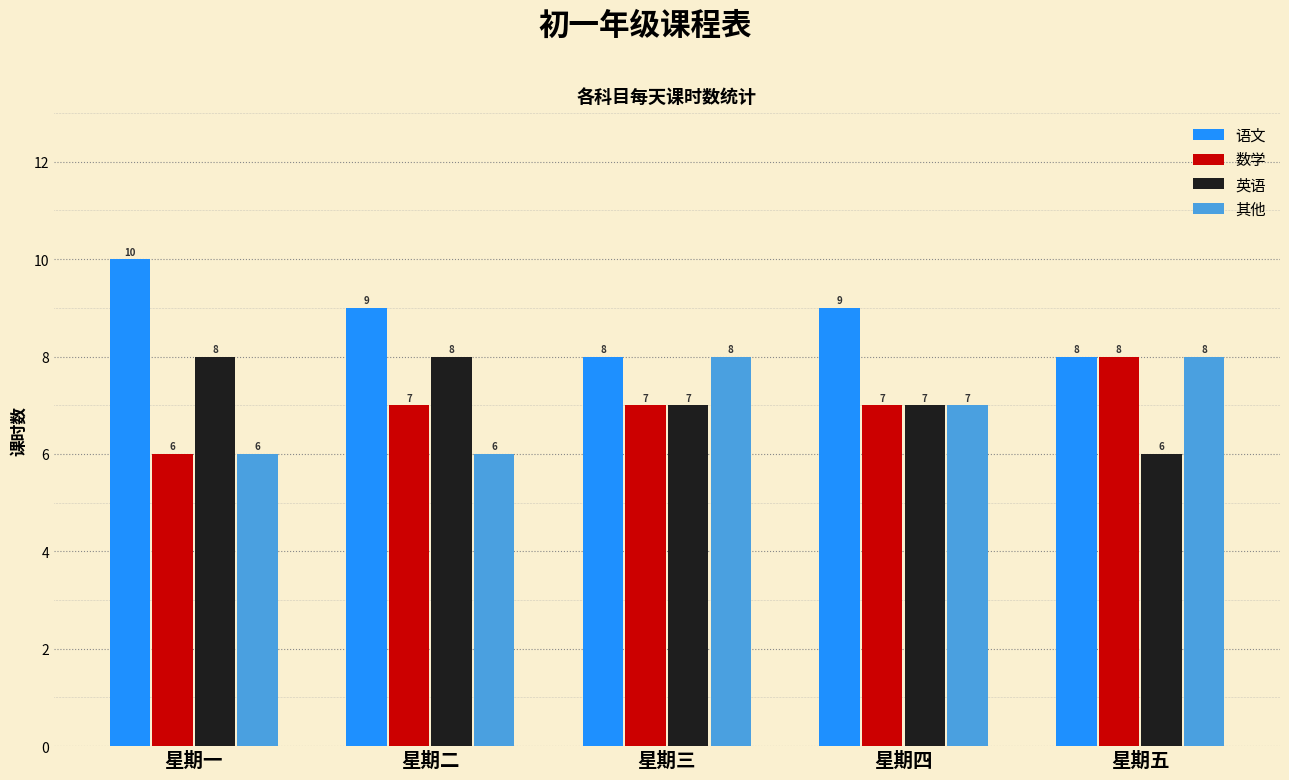

At which label does 其他 first exceed 7?

星期三